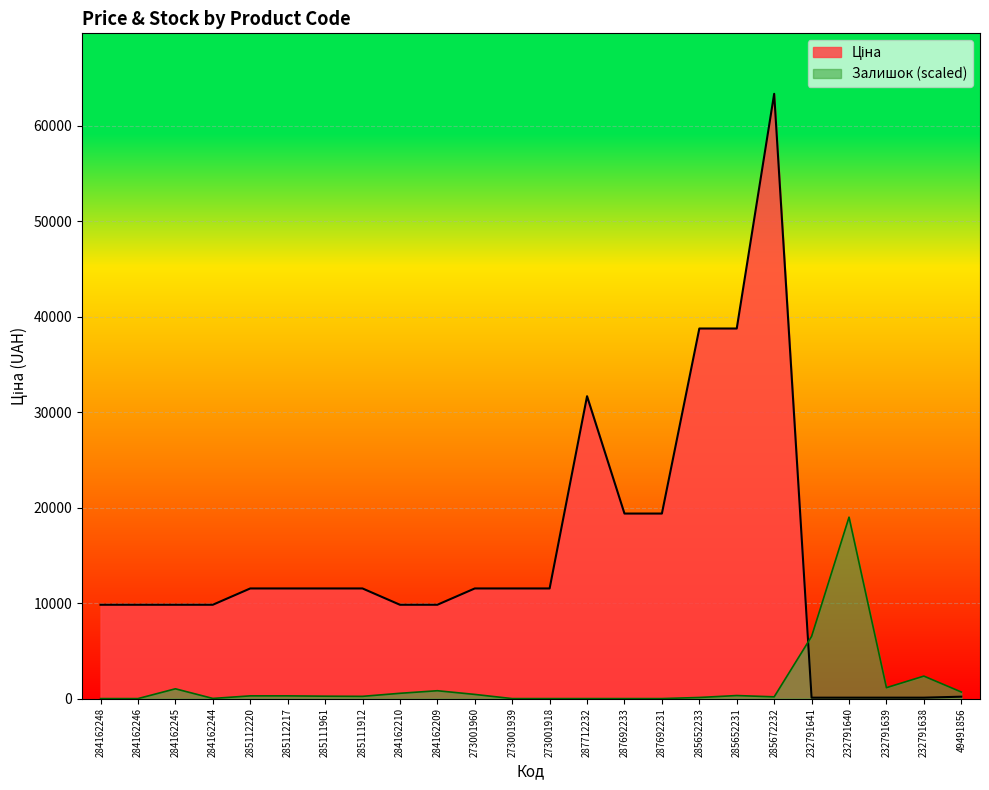

True or false: Ціна has a value of 9829.4 at 284162209.

True